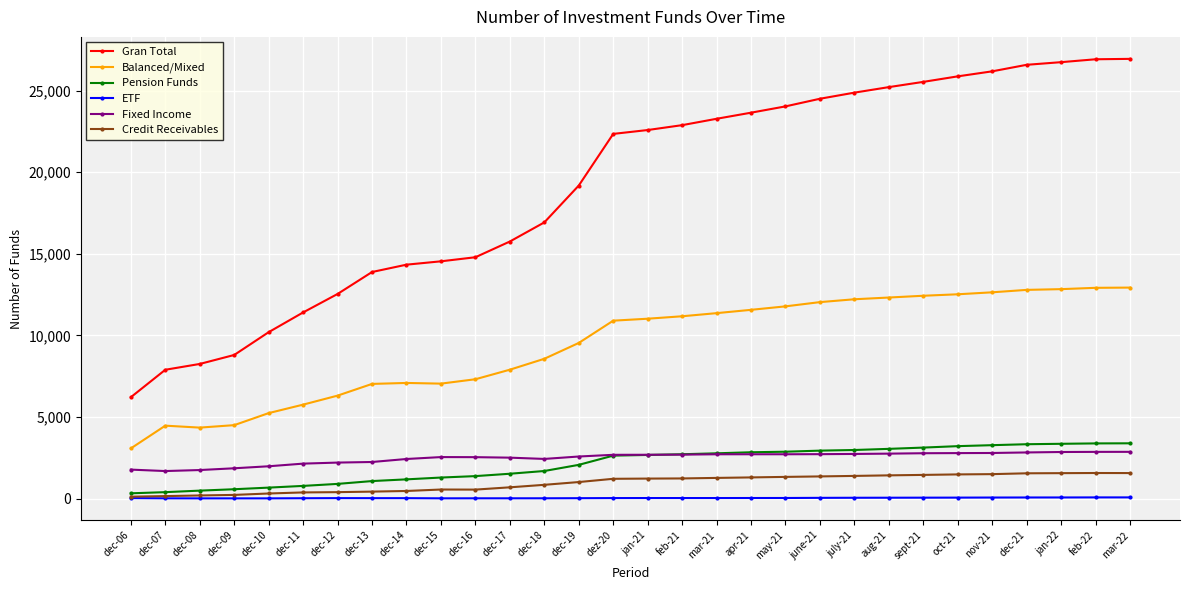

What is the label of the 18th point from the left?

mar-21